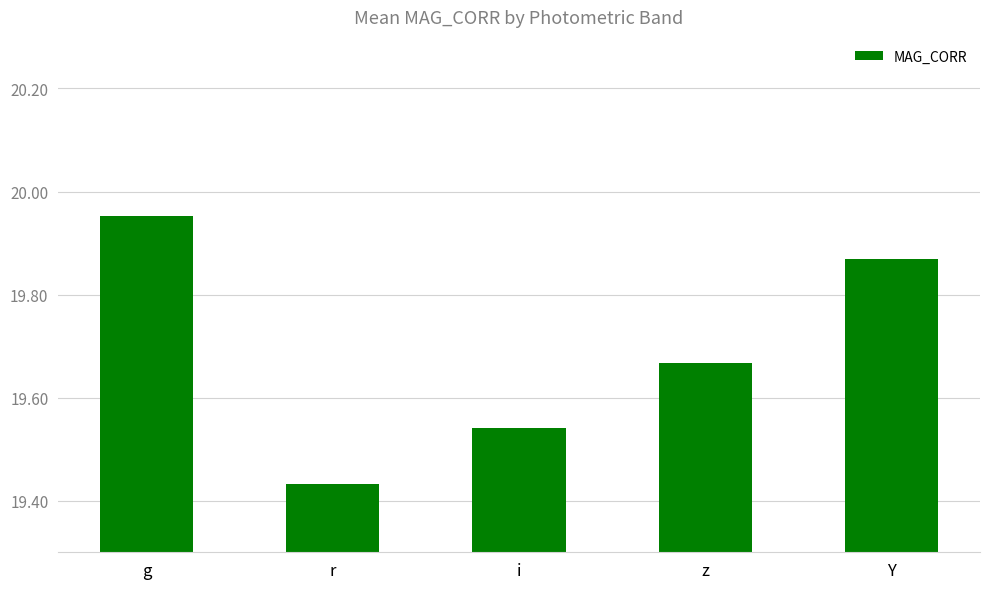

What is the difference between the values at r and i?

0.1